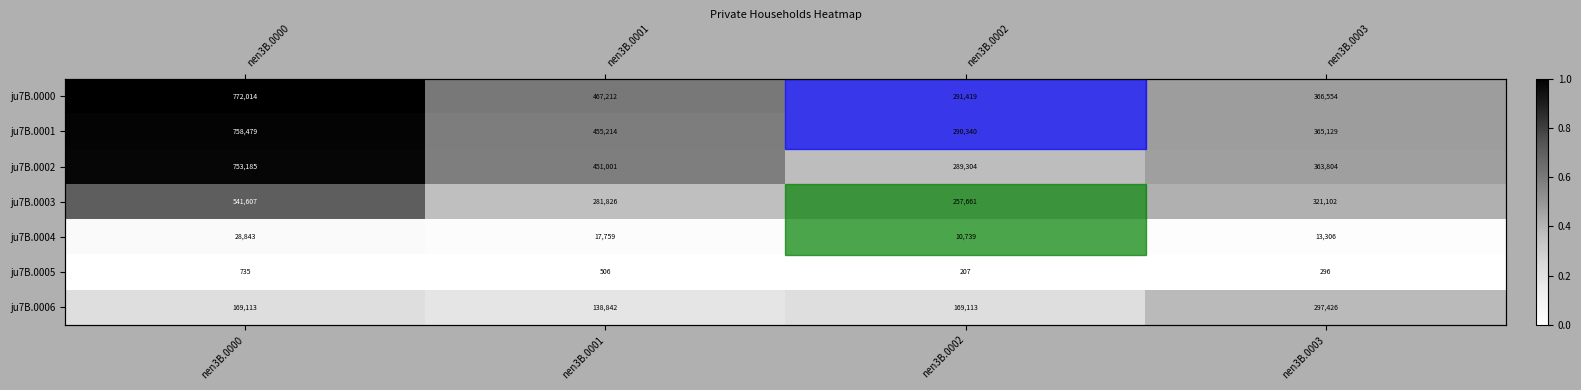

Which series changed the most between nen3B.0001 and nen3B.0003?

ju7B.0006